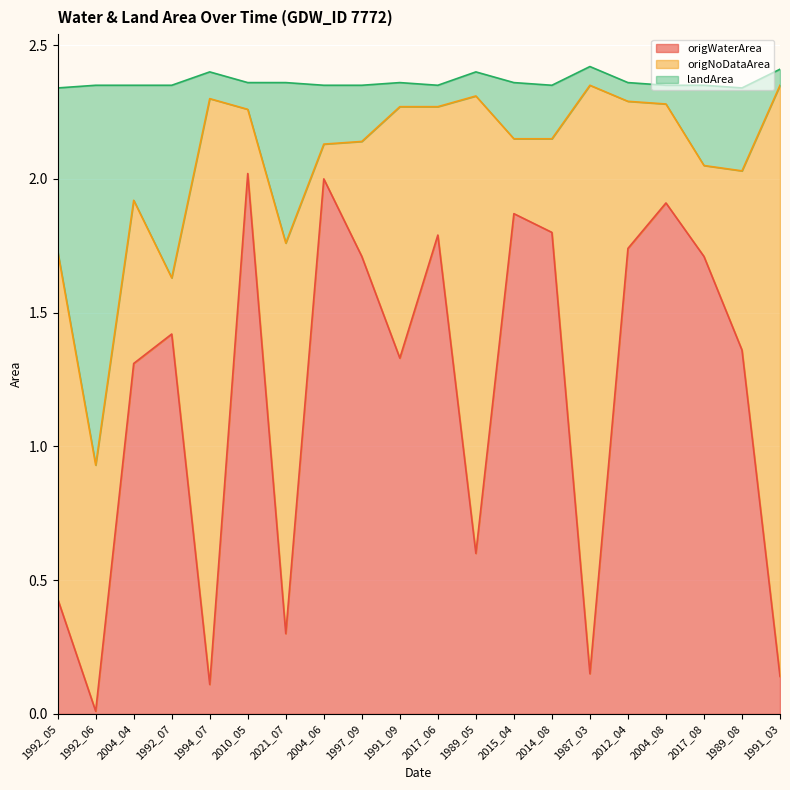

Is it true that landArea equals 2.6 at 2021_07?

False